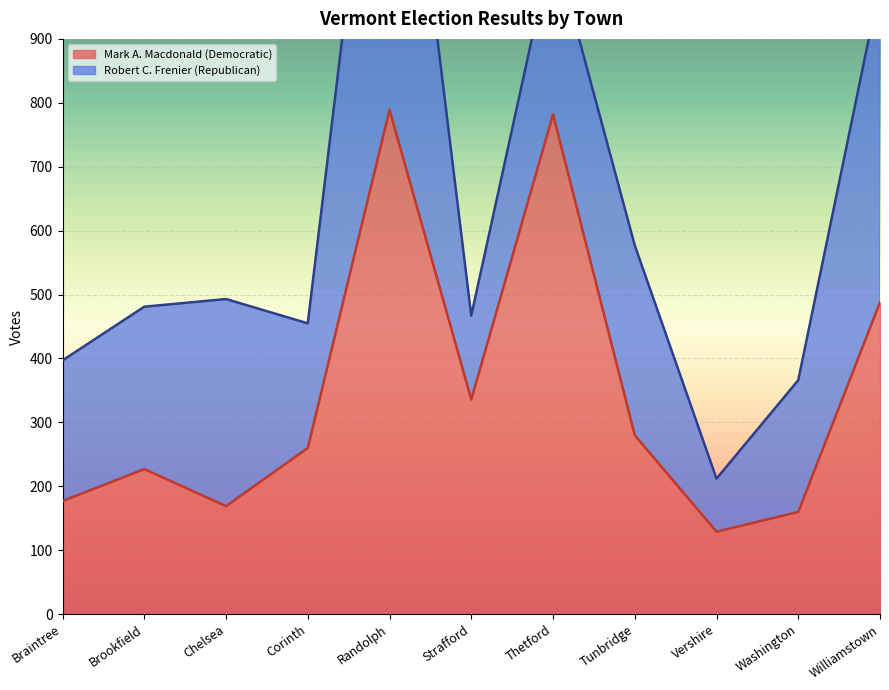

Reading left to right, what are all the values shown in this chart?

Braintree=177	Brookfield=227	Chelsea=169	Corinth=260	Randolph=789	Strafford=336	Thetford=782	Tunbridge=280	Vershire=129	Washington=160	Williamstown=488